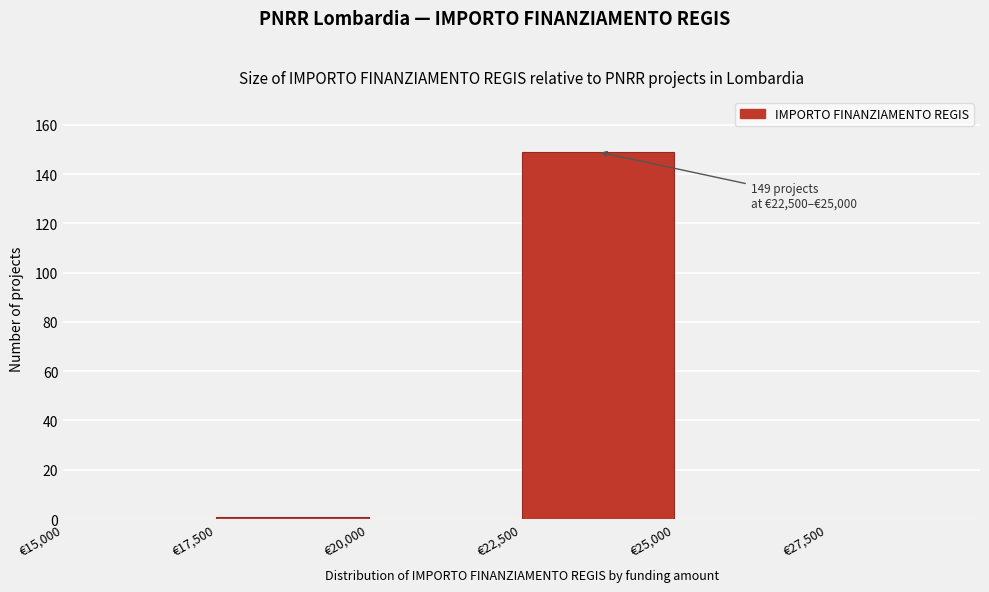

Over which range of the x-axis is the bar tallest?

22500 to 25000